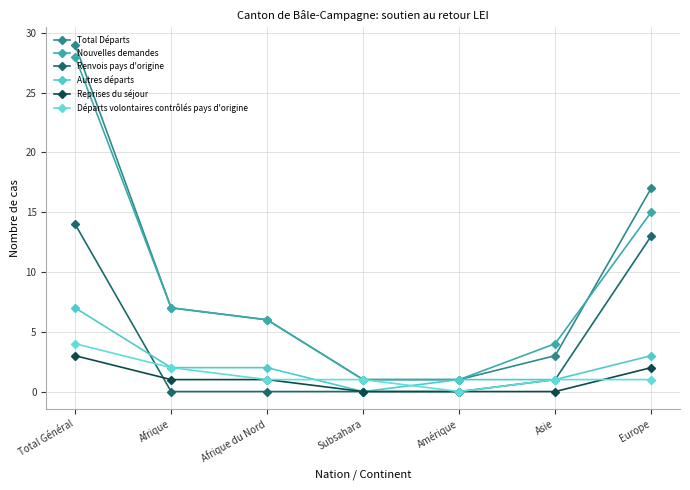

What is the sum of all Renvois pays d'origine values?

28